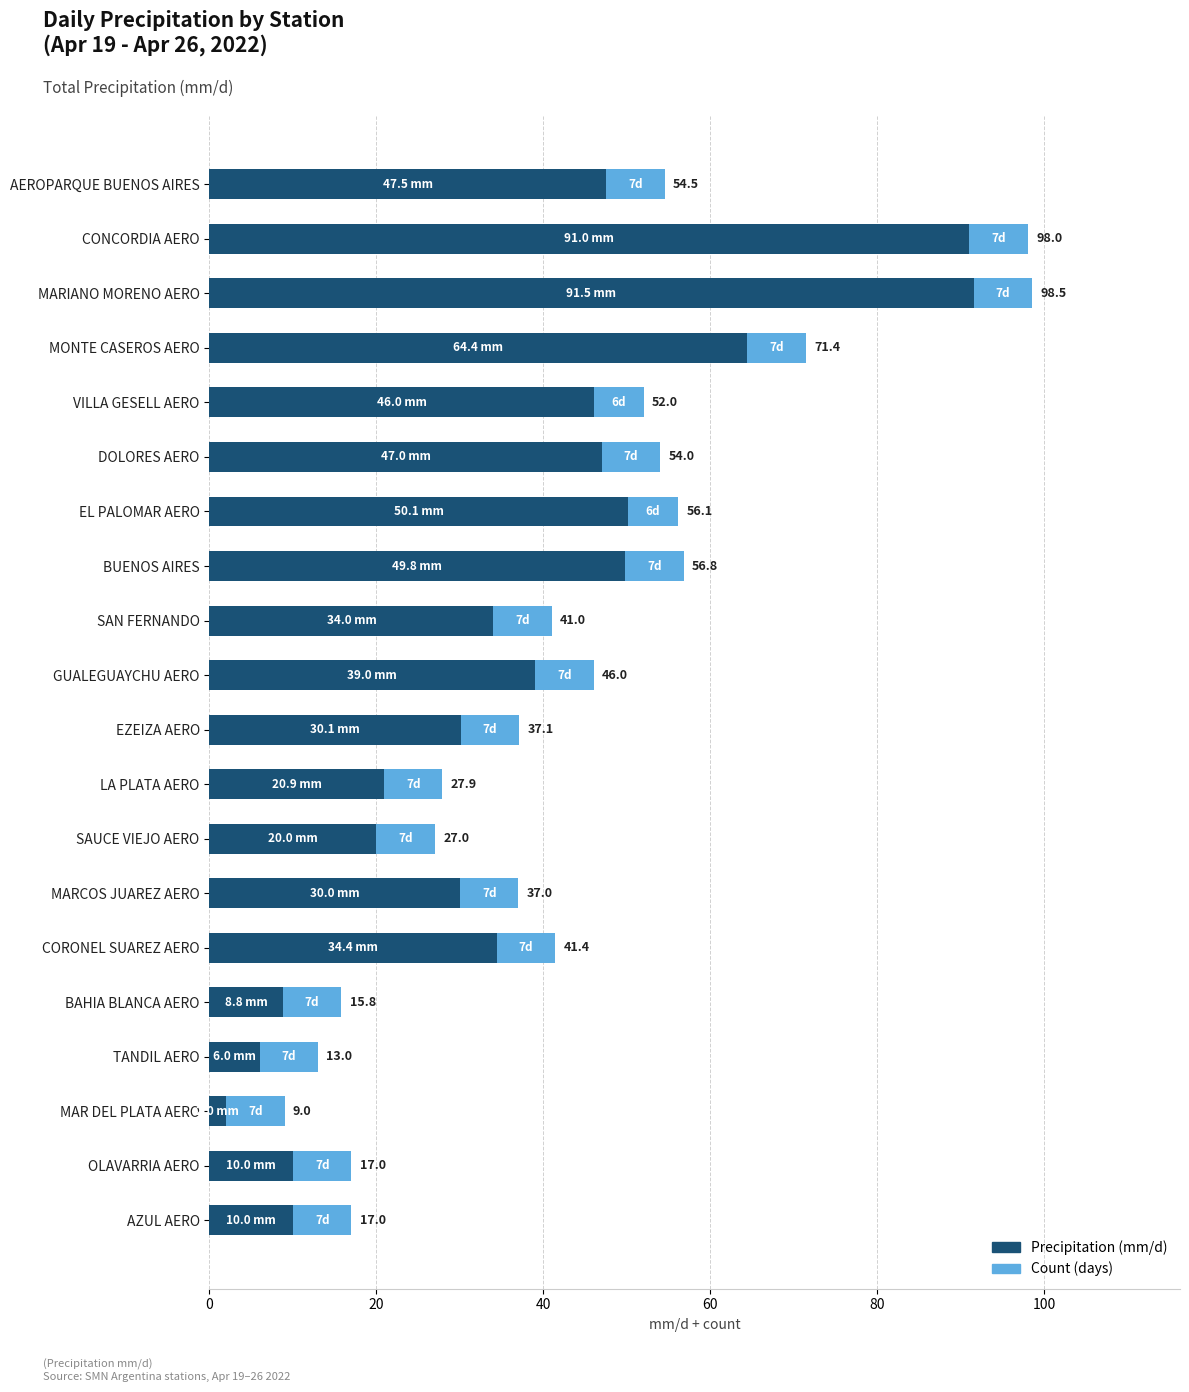

Which series has the largest total across all categories?

Precipitation (mm/d)